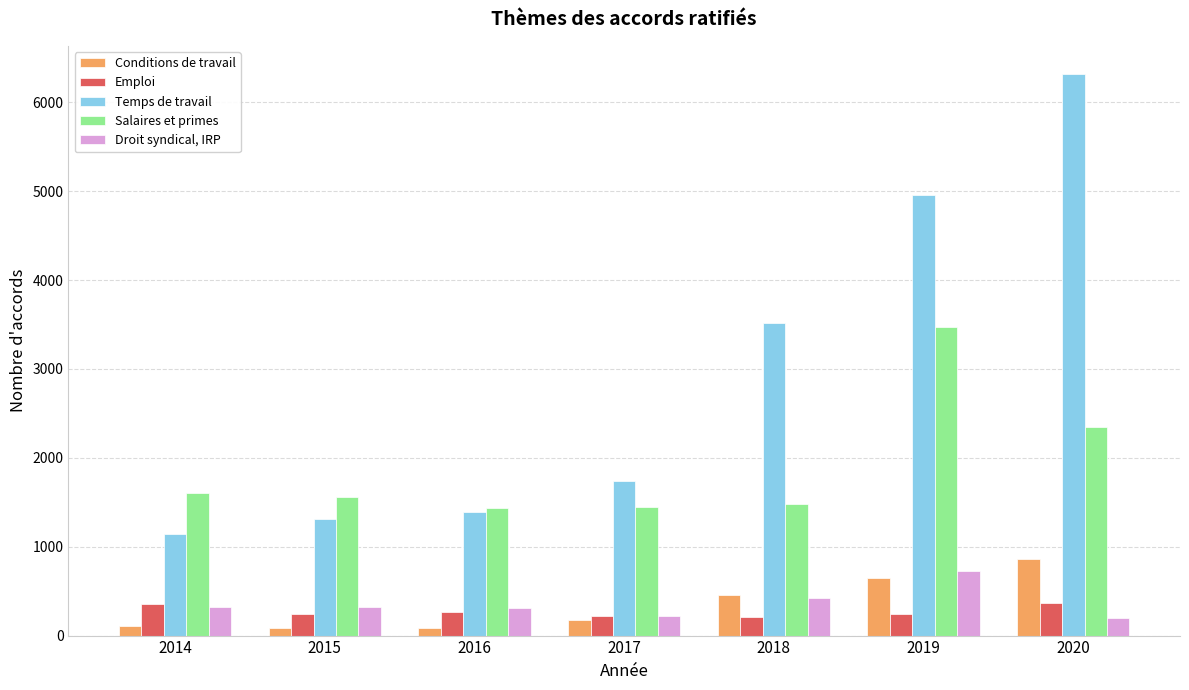

At 2016, list the series in order from smallest to largest.

Conditions de travail, Emploi, Droit syndical, IRP, Temps de travail, Salaires et primes